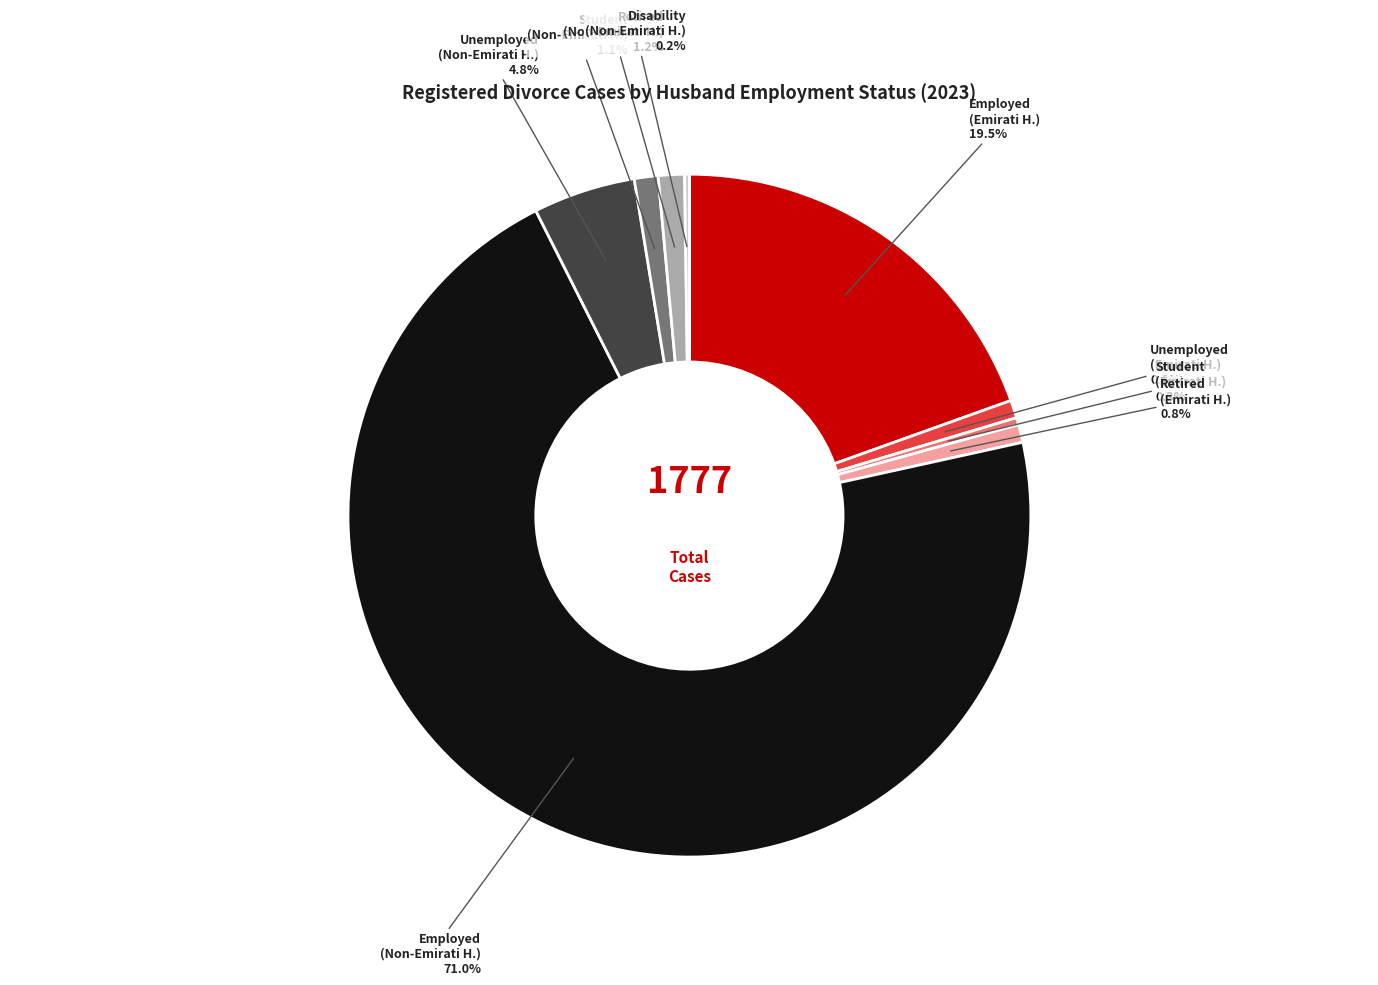

Is there a majority slice in this chart?

Yes